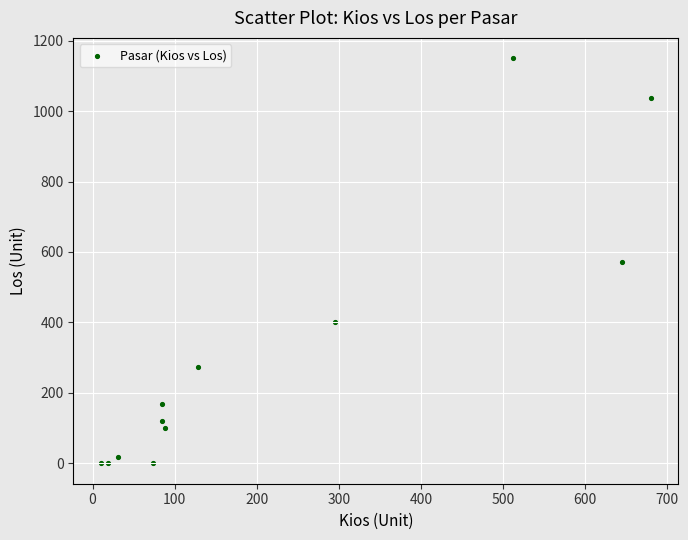

What is the range of X values (max minus min)?

670